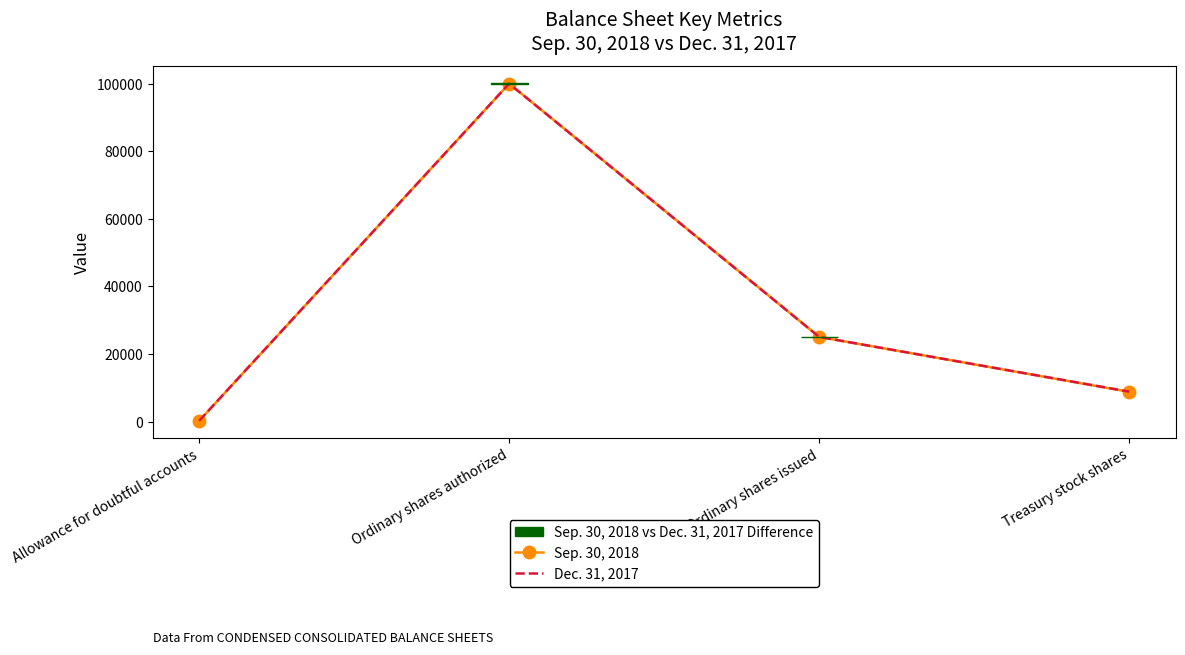

Reading left to right, extract all data points from this chart.

Sep. 30, 2018: Allowance for doubtful accounts=235	Ordinary shares authorized=100000	Ordinary shares issued=25072	Treasury stock shares=8823
Dec. 31, 2017: Allowance for doubtful accounts=234	Ordinary shares authorized=100000	Ordinary shares issued=25072	Treasury stock shares=8882